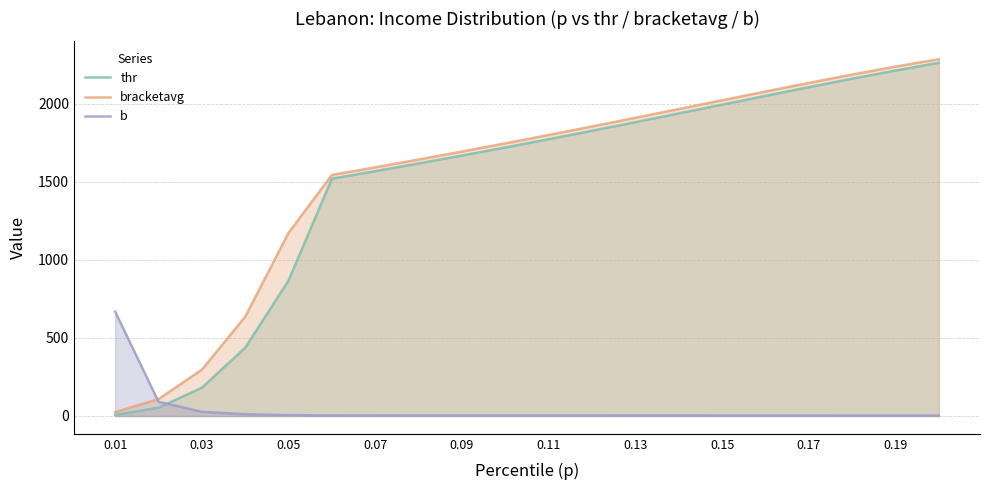

How many intersections are there between b and thr?

1